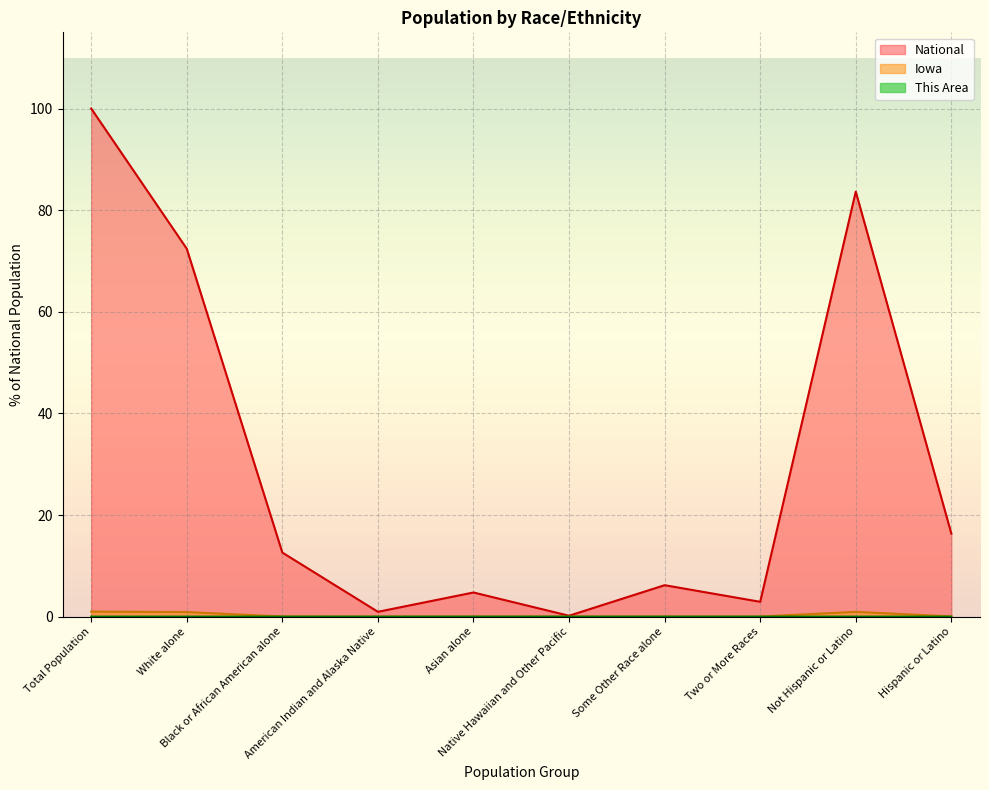

What is the label of the 6th point from the right?

Asian alone